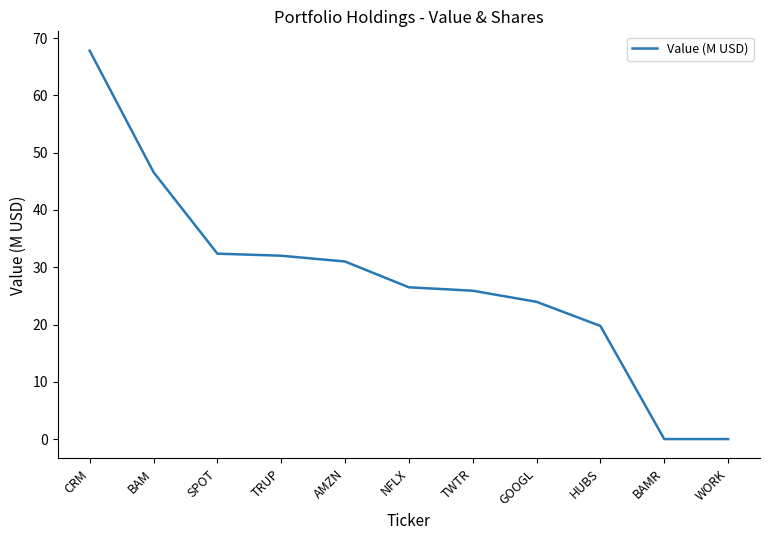

What position from the right is BAM?

10